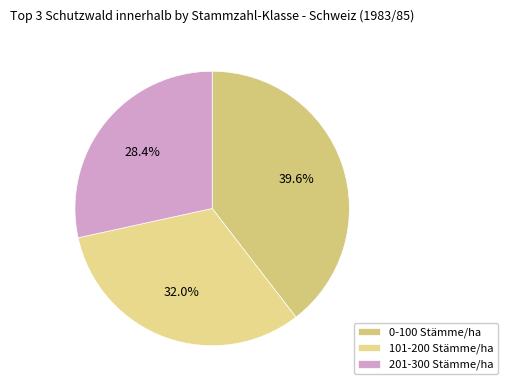

To the nearest percent, what is the difference between the 101-200 Stämme/ha and 201-300 Stämme/ha slice percentages?

4%